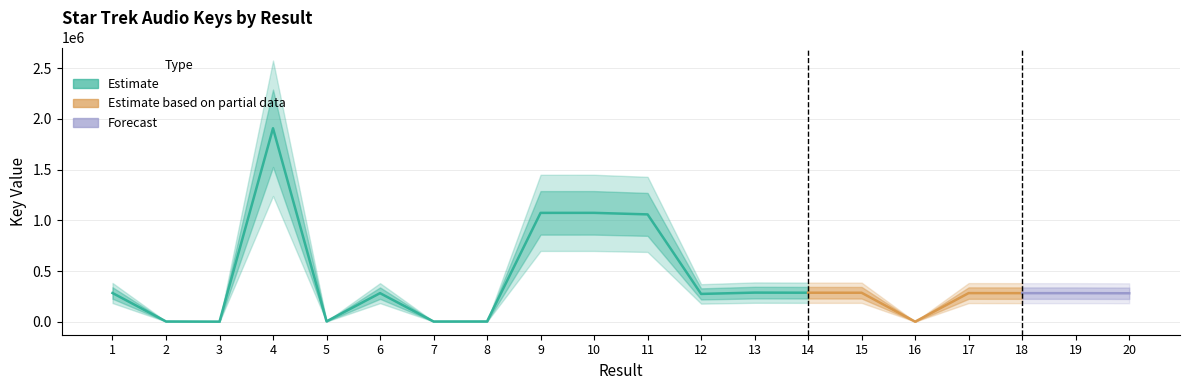

Where does the data first go above 281700?

1